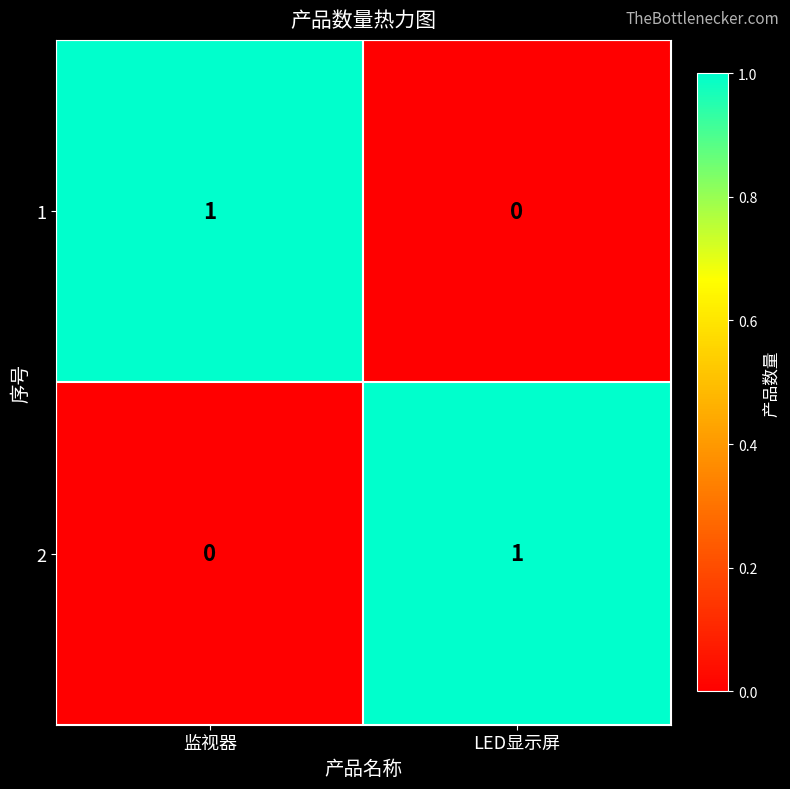

Which category has the lowest value in the 1 series?

LED显示屏